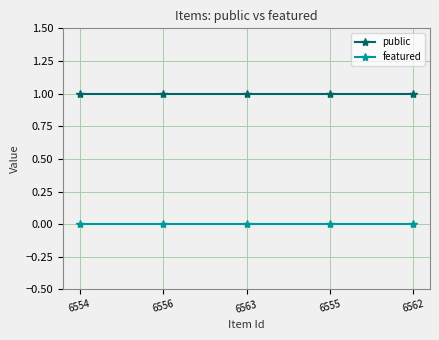

Rank the series at 6556 from highest to lowest value.

public, featured